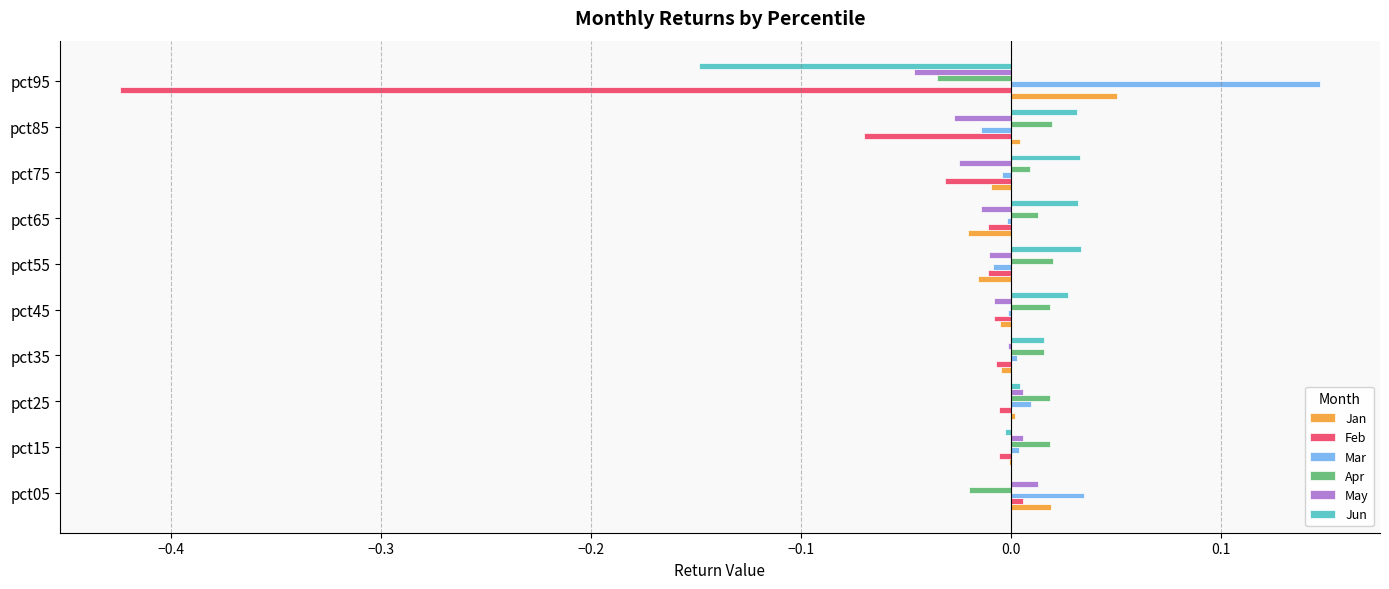

Which series has the largest range (max minus min)?

Feb